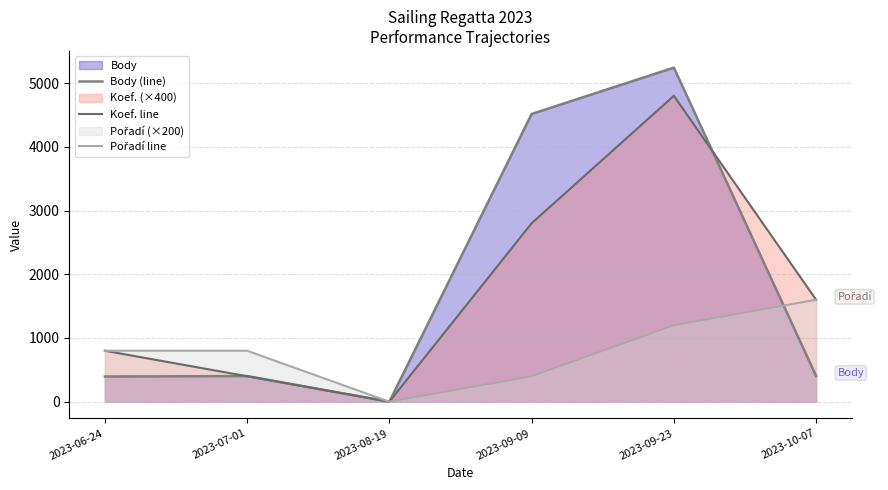

Reading left to right, list all the values displayed in this chart.

Body (line): 2023-06-24=396	2023-07-01=402	2023-08-19=0	2023-09-09=4515	2023-09-23=5242	2023-10-07=404
Koef. line: 2023-06-24=800	2023-07-01=400	2023-08-19=0	2023-09-09=2800	2023-09-23=4800	2023-10-07=1600
Pořadí line: 2023-06-24=800	2023-07-01=800	2023-08-19=0	2023-09-09=400	2023-09-23=1200	2023-10-07=1600